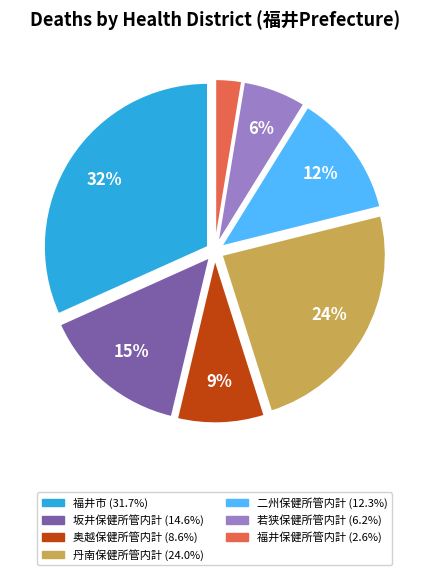

Is it true that 丹南保健所管内計 is 24% of the pie?

True